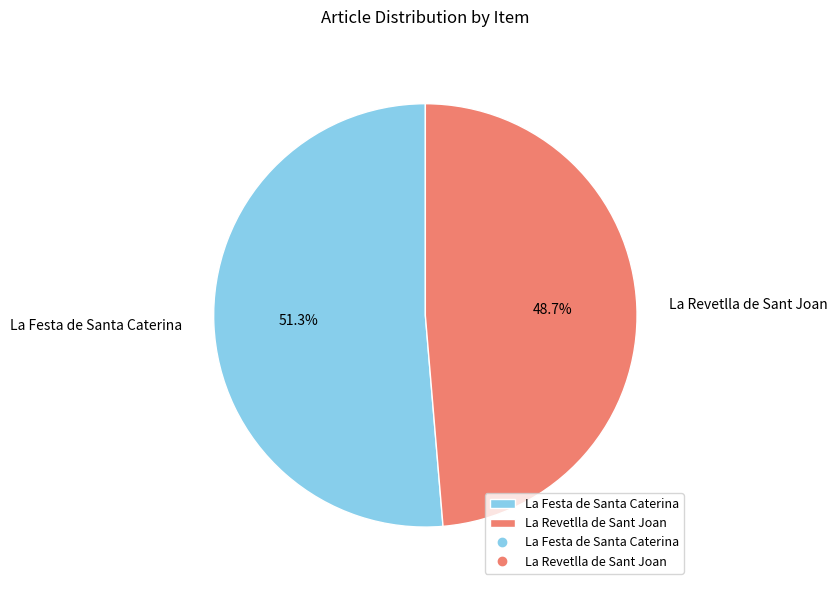

The La Revetlla de Sant Joan slice represents 63% of the pie. True or false?

False